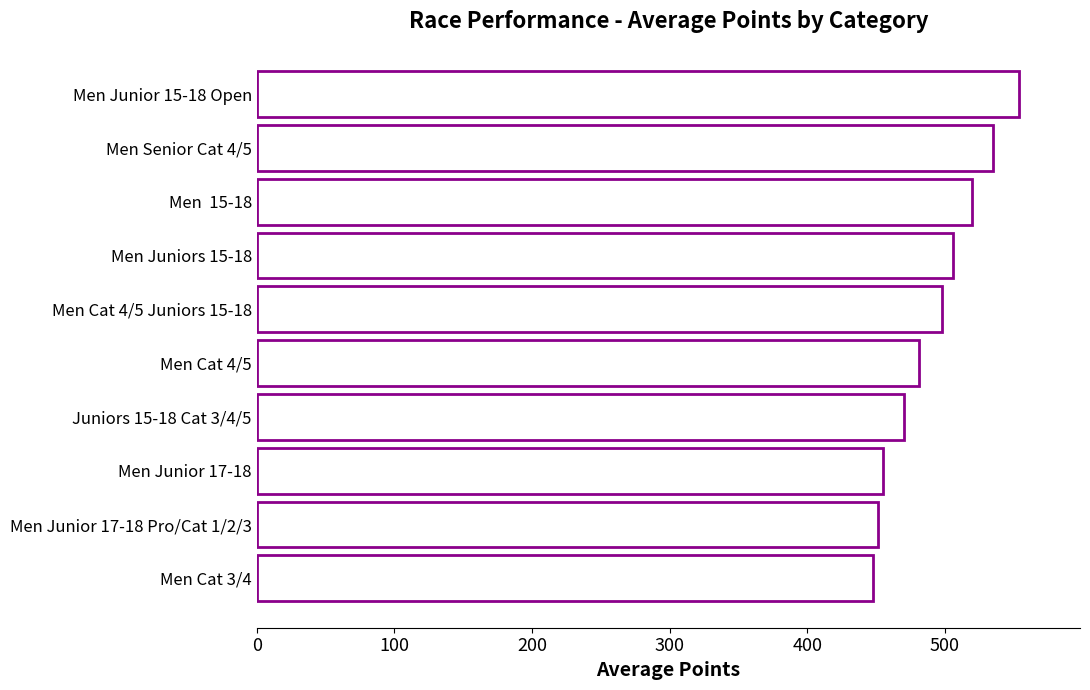

Reading top to bottom, list all the values displayed in this chart.

Men Junior 15-18 Open=553.9	Men Senior Cat 4/5=535.2	Men  15-18=519.9	Men Juniors 15-18=505.6	Men Cat 4/5 Juniors 15-18=498.2	Men Cat 4/5=481.5	Juniors 15-18 Cat 3/4/5=470.3	Men Junior 17-18=454.9	Men Junior 17-18 Pro/Cat 1/2/3=451.3	Men Cat 3/4=447.7